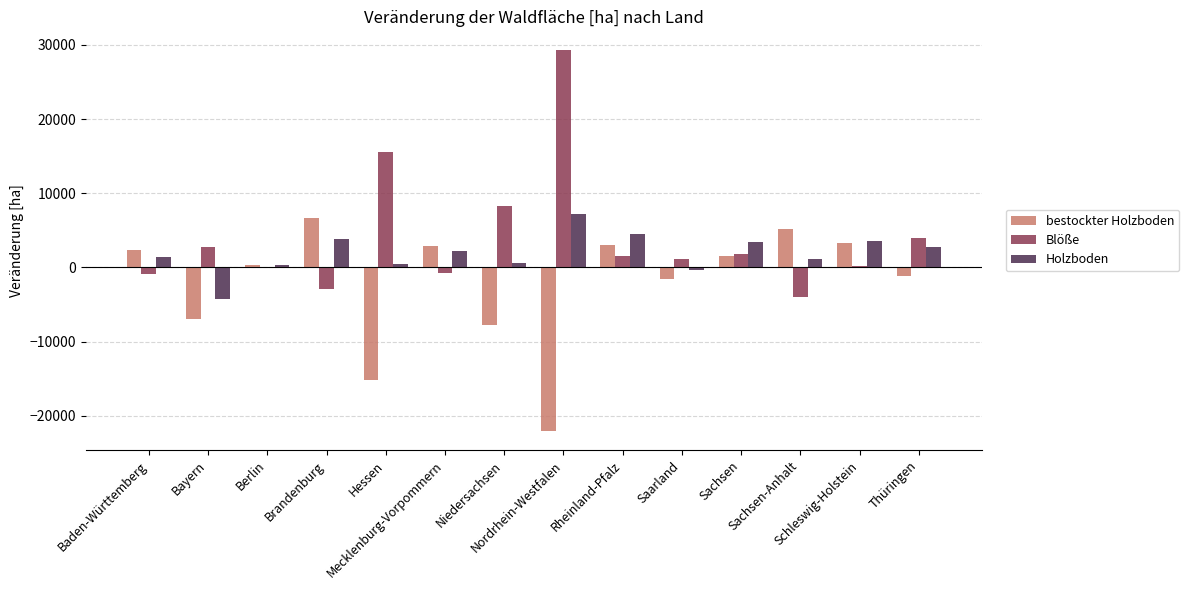

What is the highest value of the bestockter Holzboden series?

6680.9